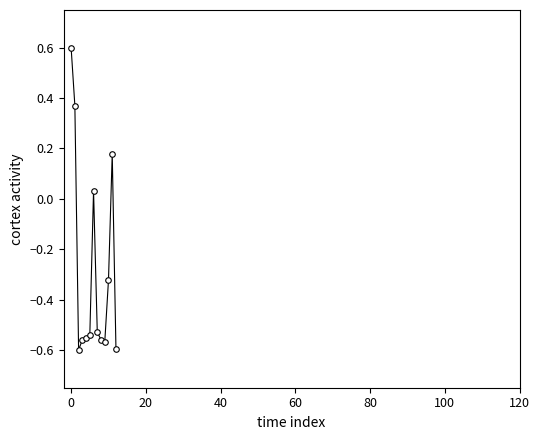

True or false: there are more than 1 points higher than both neighbors.

True